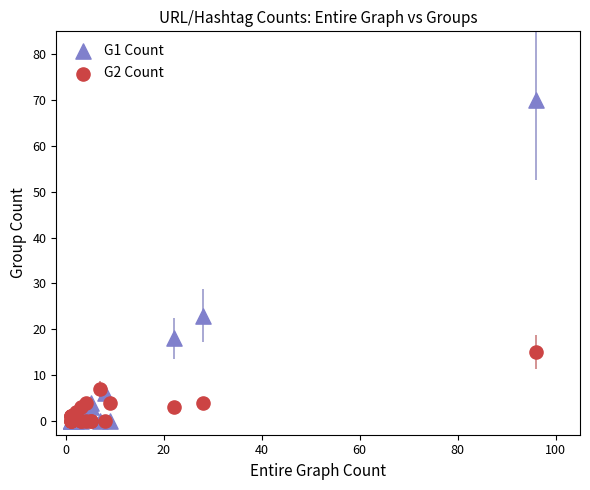

Across all series, what Y value is closest to 35?

23